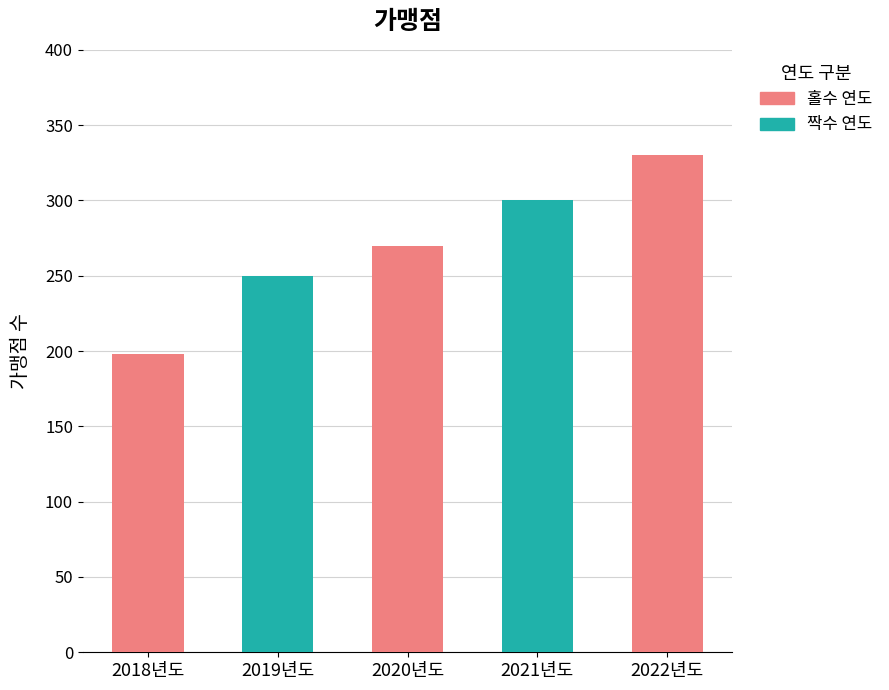

Is it true that the value at 2020년도 is 270?

True